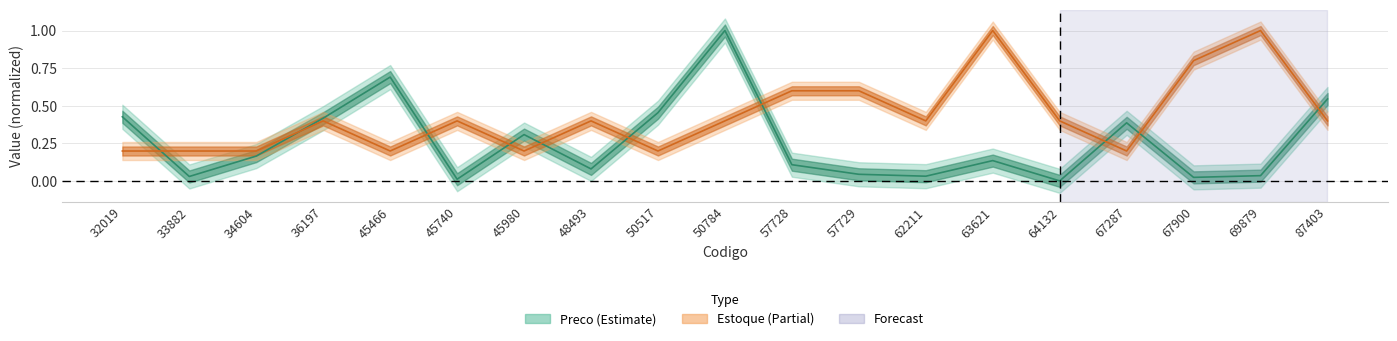

List the labels in order of Estoque value, smallest first.

32019, 33882, 34604, 45466, 45980, 50517, 67287, 36197, 45740, 48493, 50784, 62211, 64132, 87403, 57728, 57729, 67900, 63621, 69879